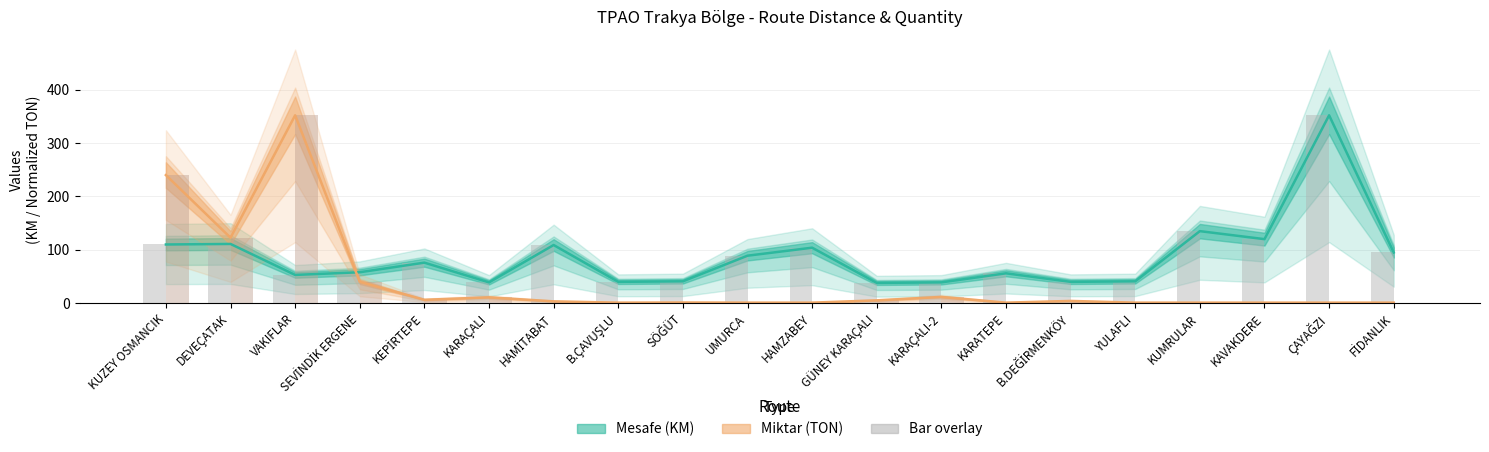

What is the greatest value displayed?

352.0